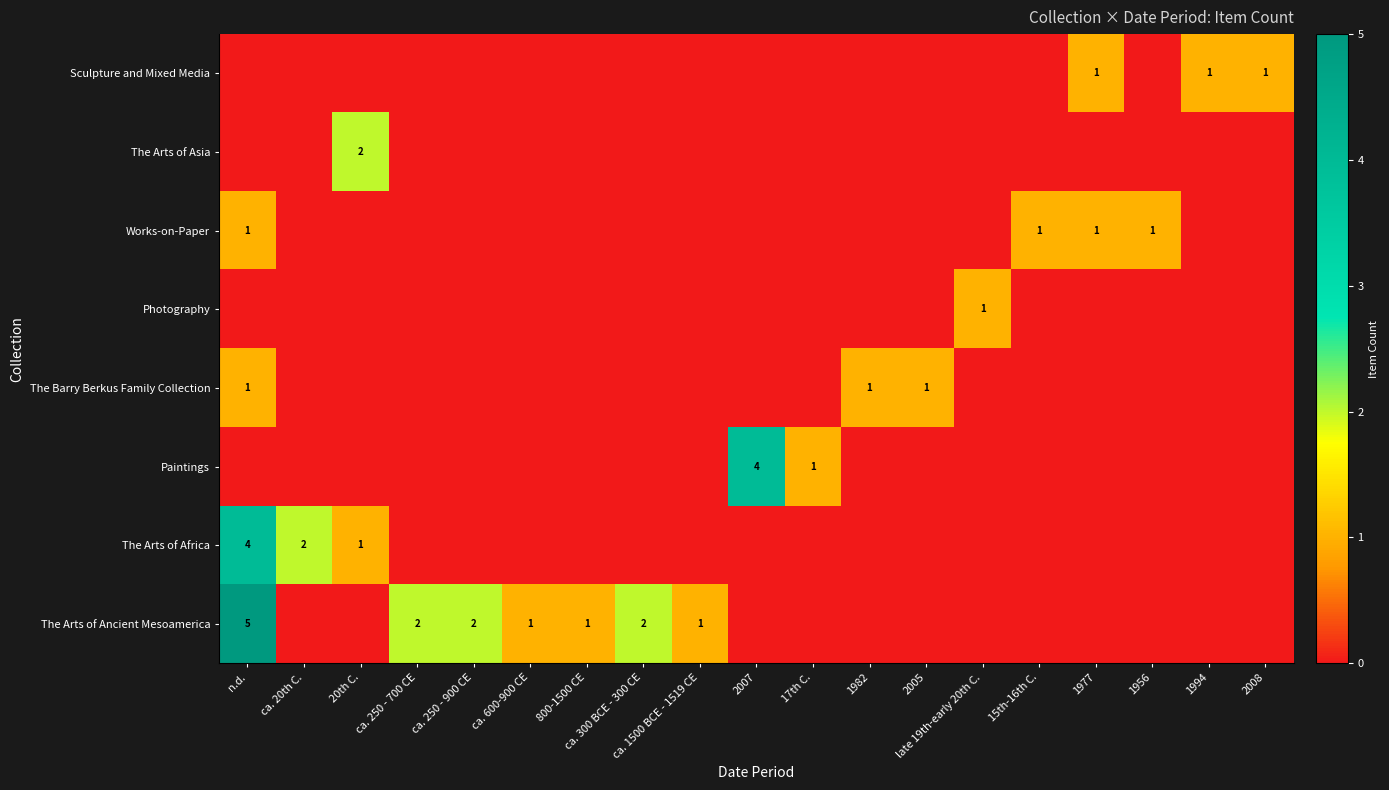

Between 15th-16th C. and 800-1500 CE, which is larger?

800-1500 CE